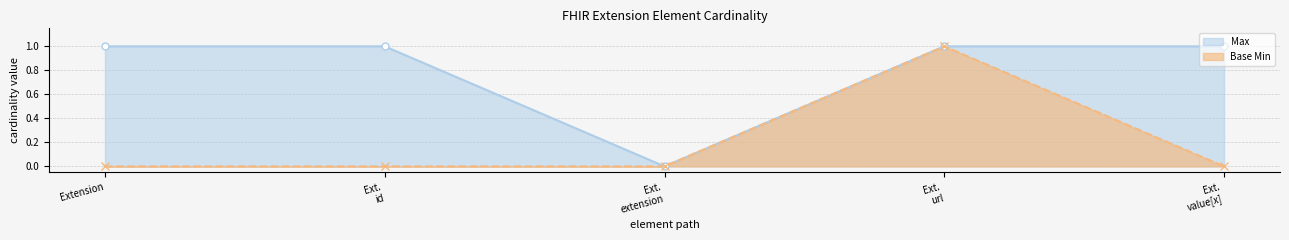

The Max series shows 1 at Ext. url. True or false?

True